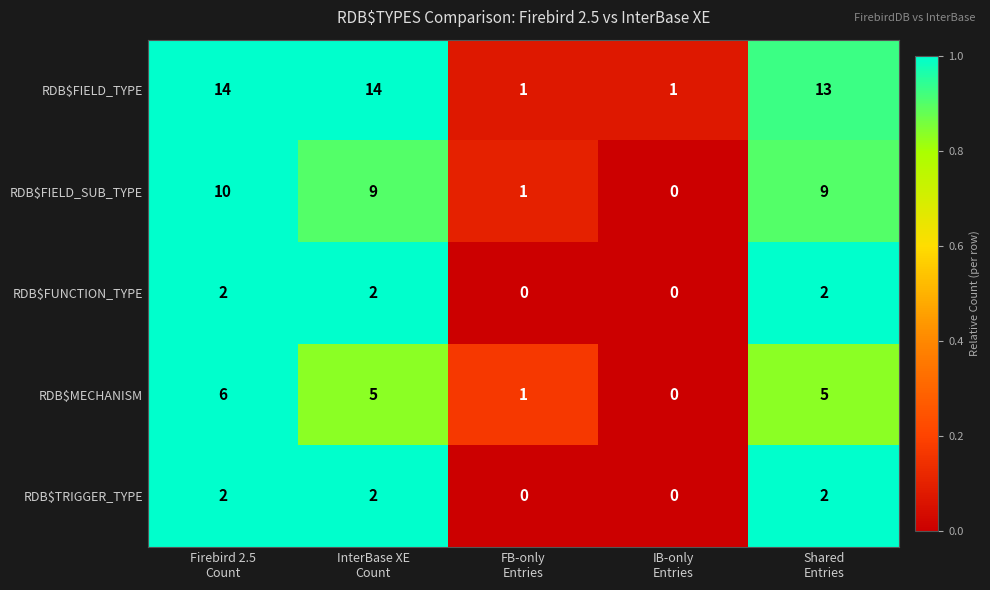

What is the difference between the maximum and minimum values in the RDB$MECHANISM series?

6